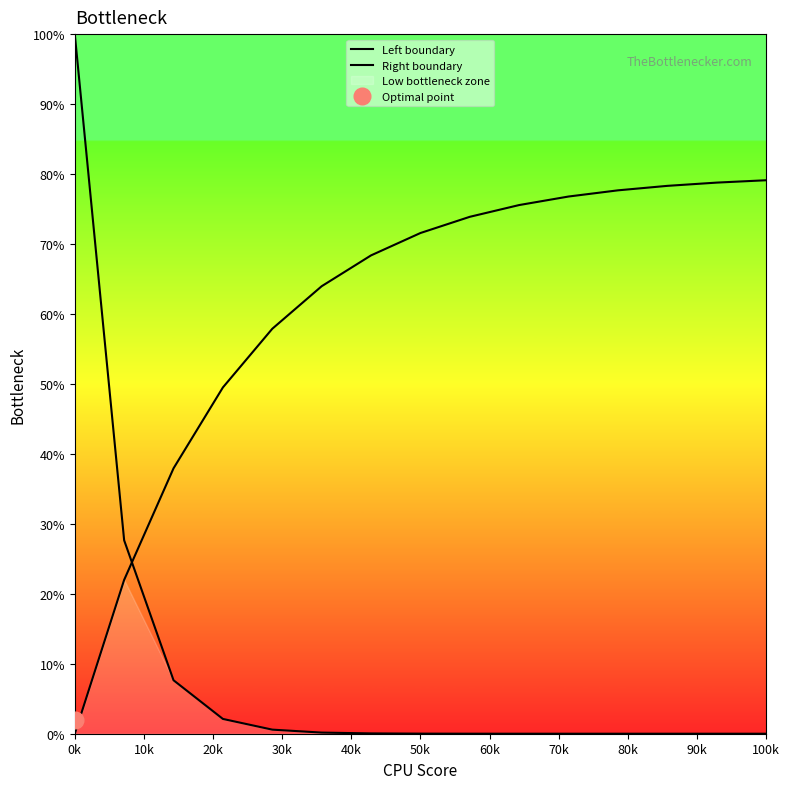

How many times do Right boundary and Left boundary cross each other?

1